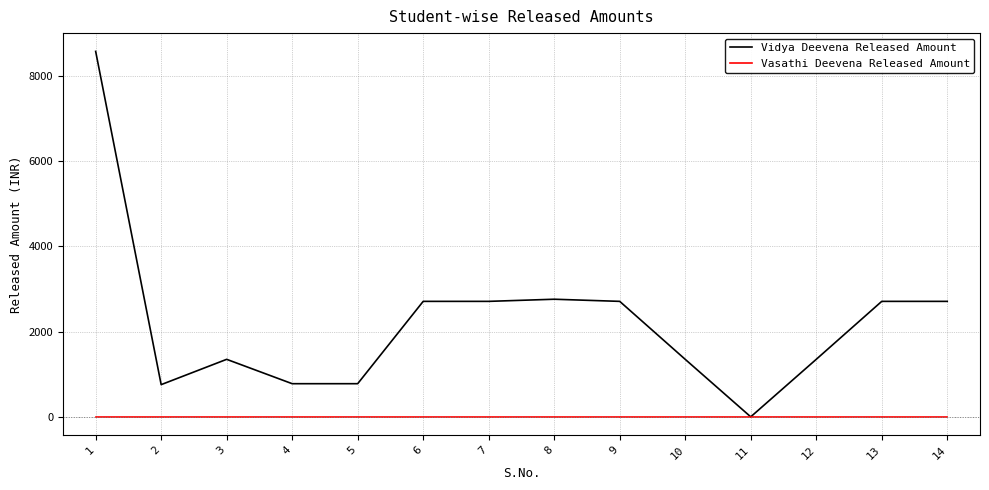

What is the maximum value shown in the chart?

8580